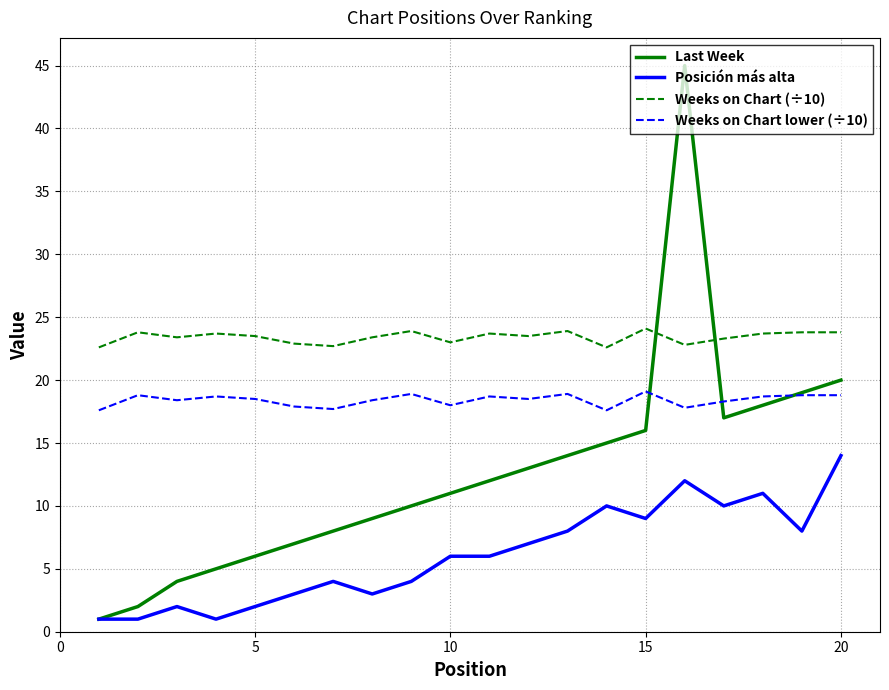

What is the lowest value of the Weeks on Chart (÷10) series?

22.6